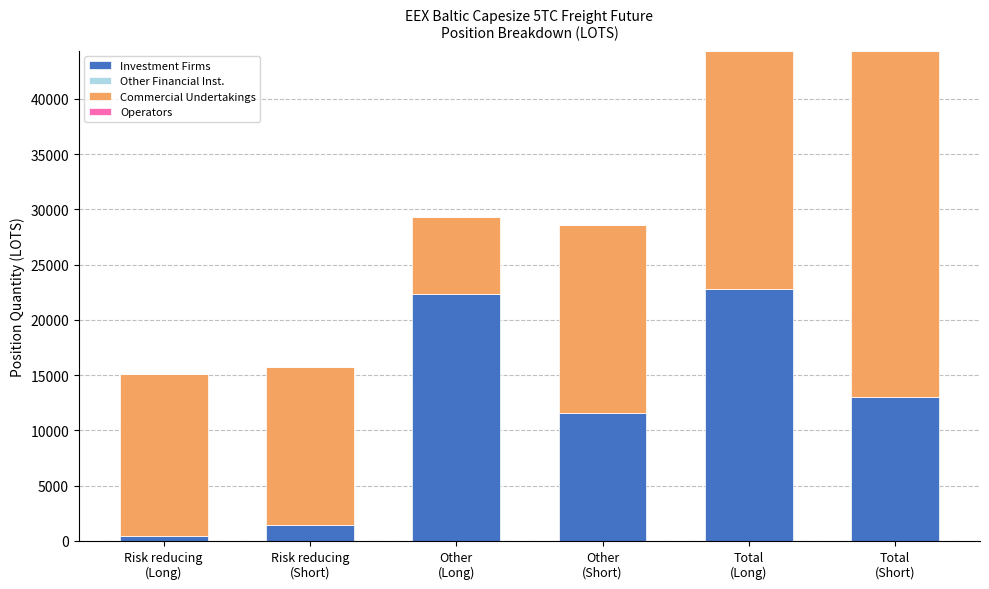

What is the difference between the maximum and minimum values in the Investment Firms series?

22334.4